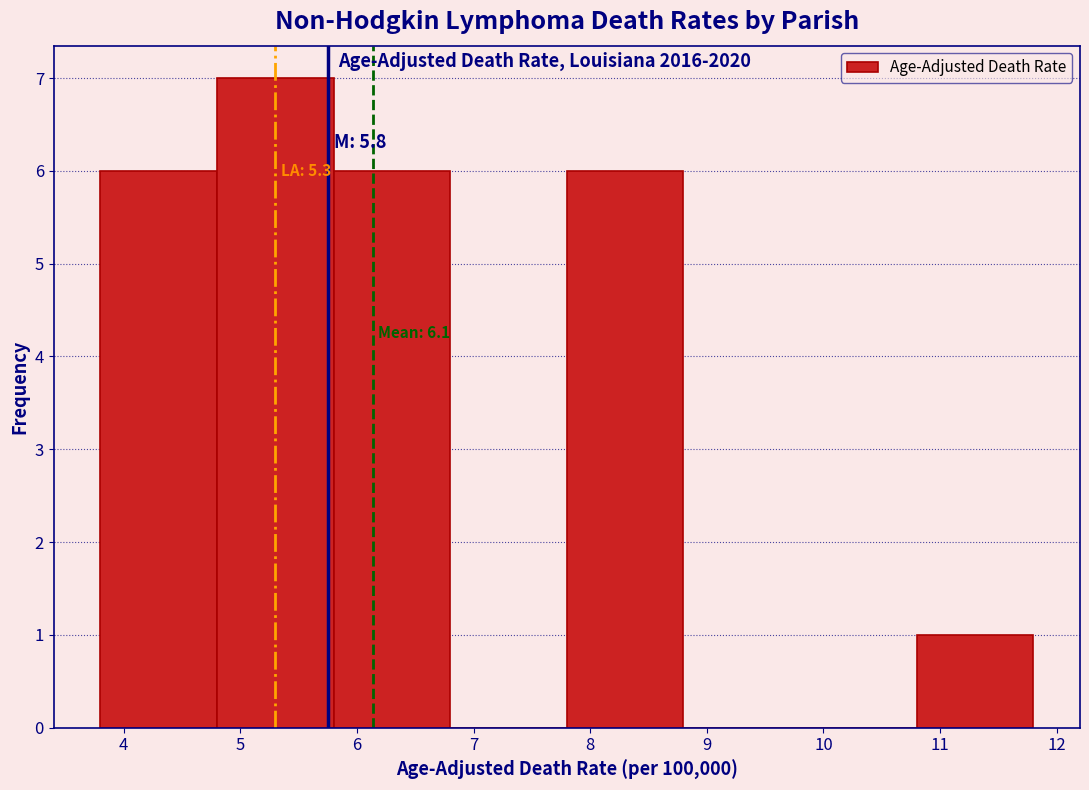

Which range on the x-axis has the tallest bar?

4.8 to 5.8